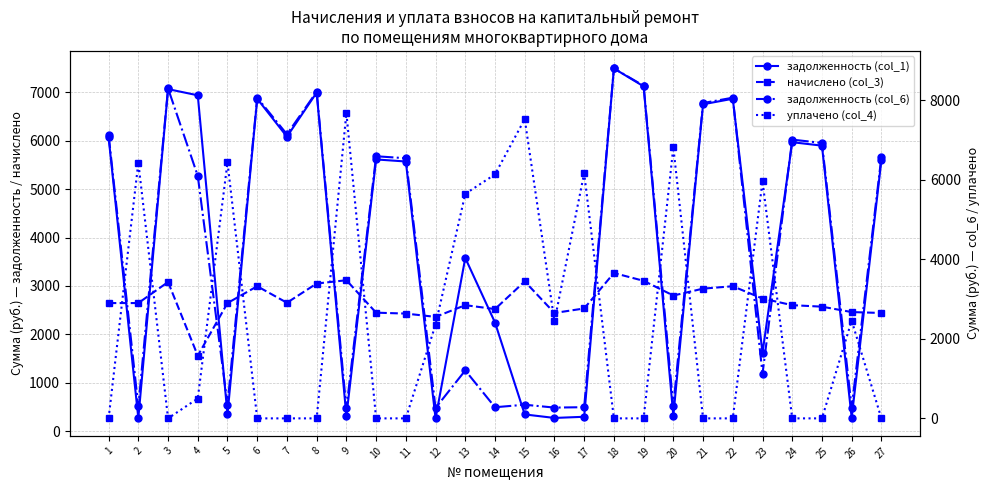

What is the sum of the начислено (col_3) values at 23 and 13?

5340.6